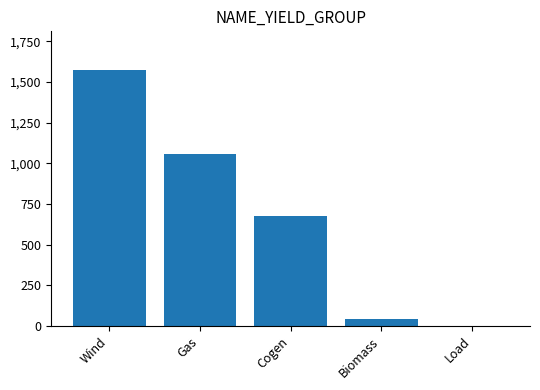

At which category does the chart reach its peak across all series?

Wind